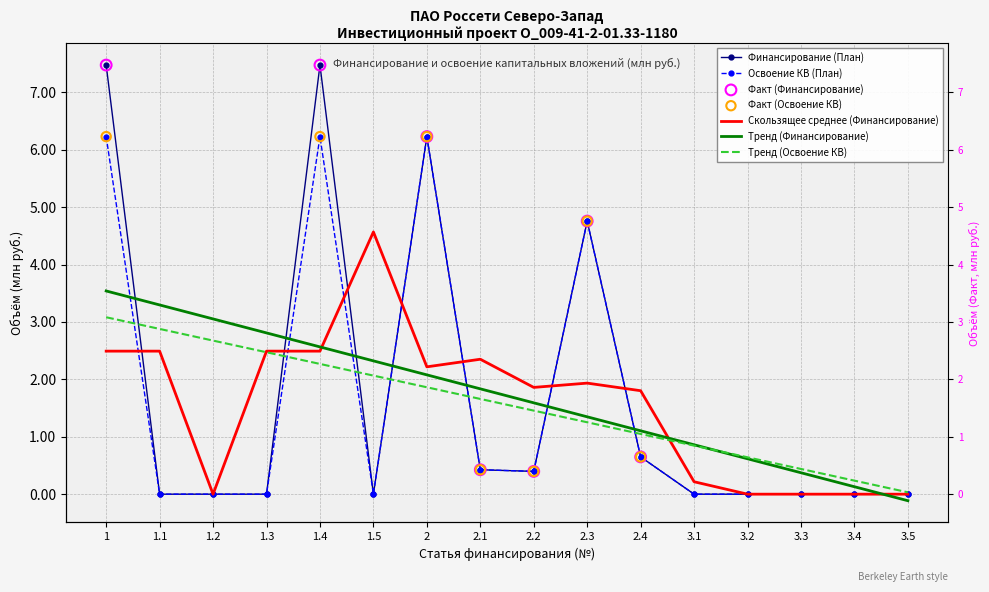

Which series has the widest spread of Y values?

Финансирование (План)